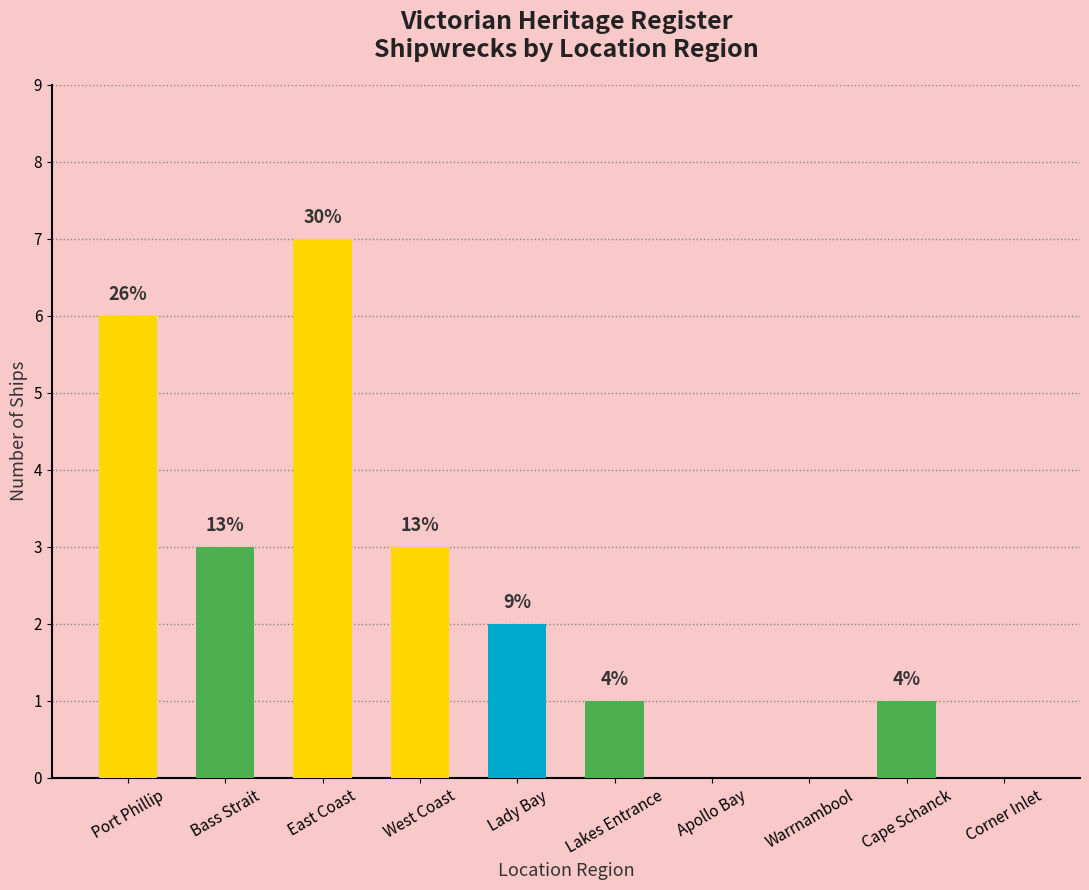

What is the value of the 9th bar from the left?

1